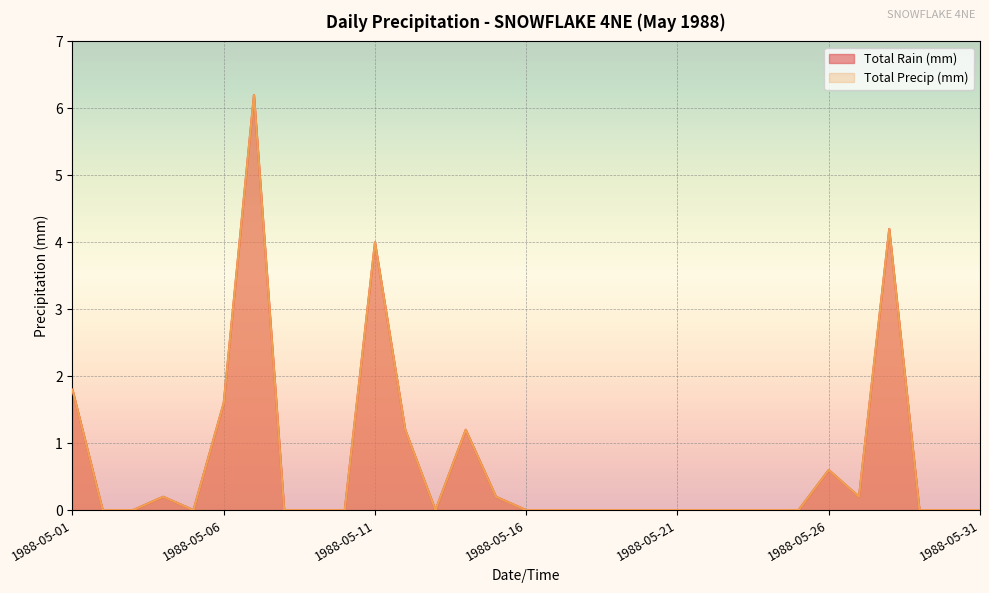

At which category does Total Rain (mm) reach its first local peak?

1988-05-04